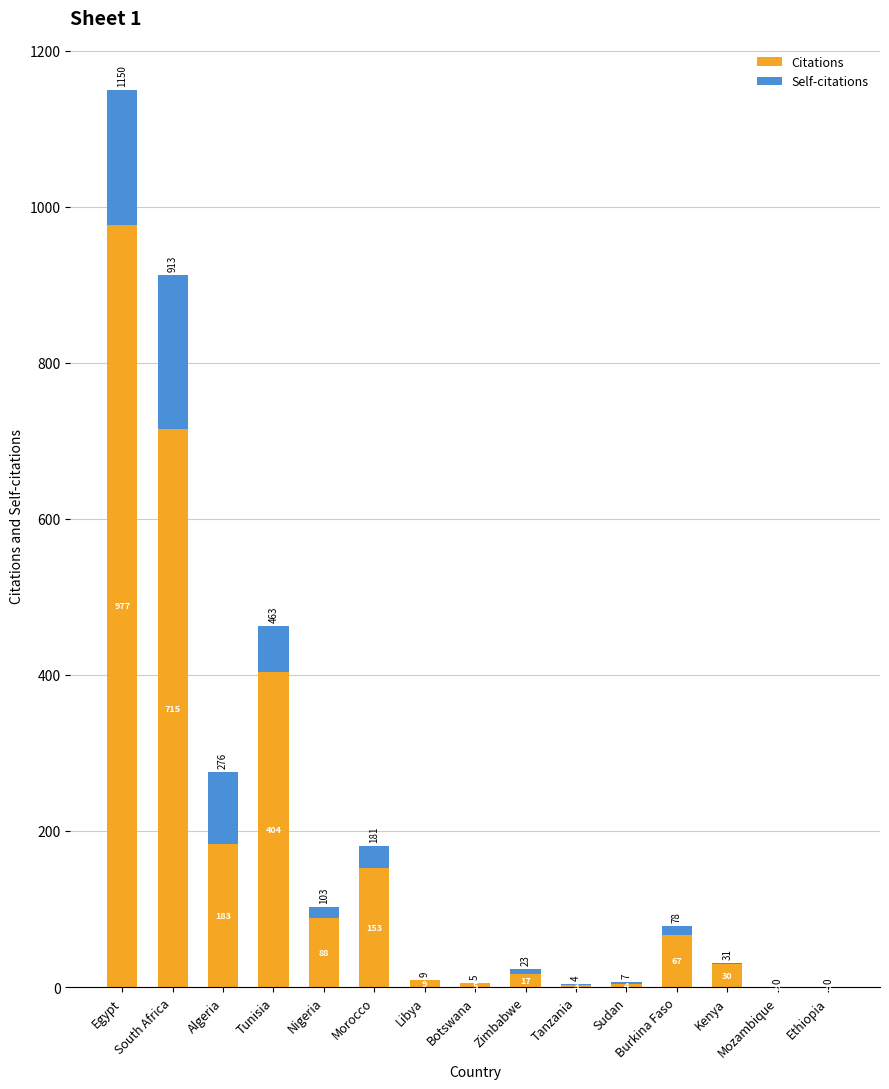

What is the total value across all series at South Africa?

913